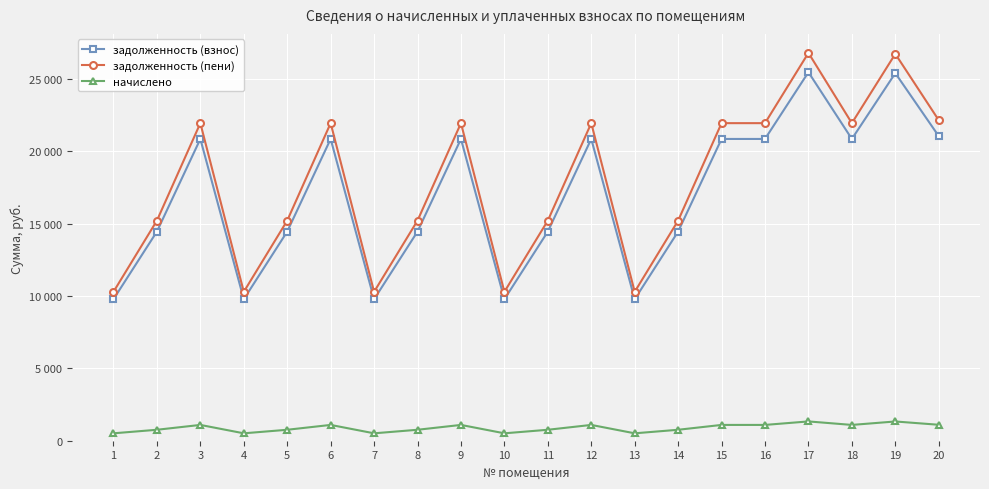

At which label is задолженность (пени) closest to 18545?

2